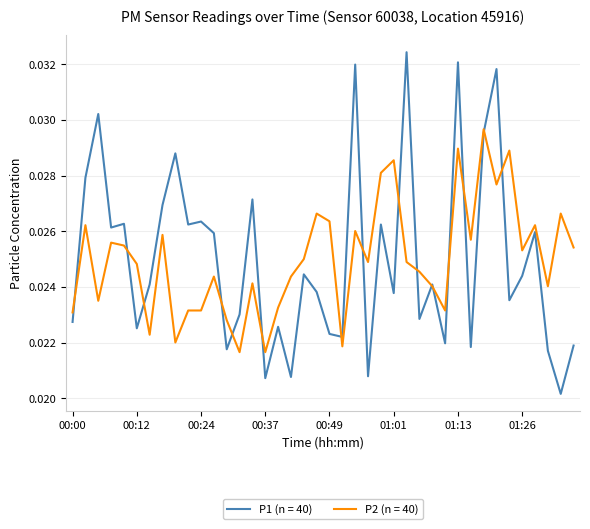

Count the number of data series in this chart.

2